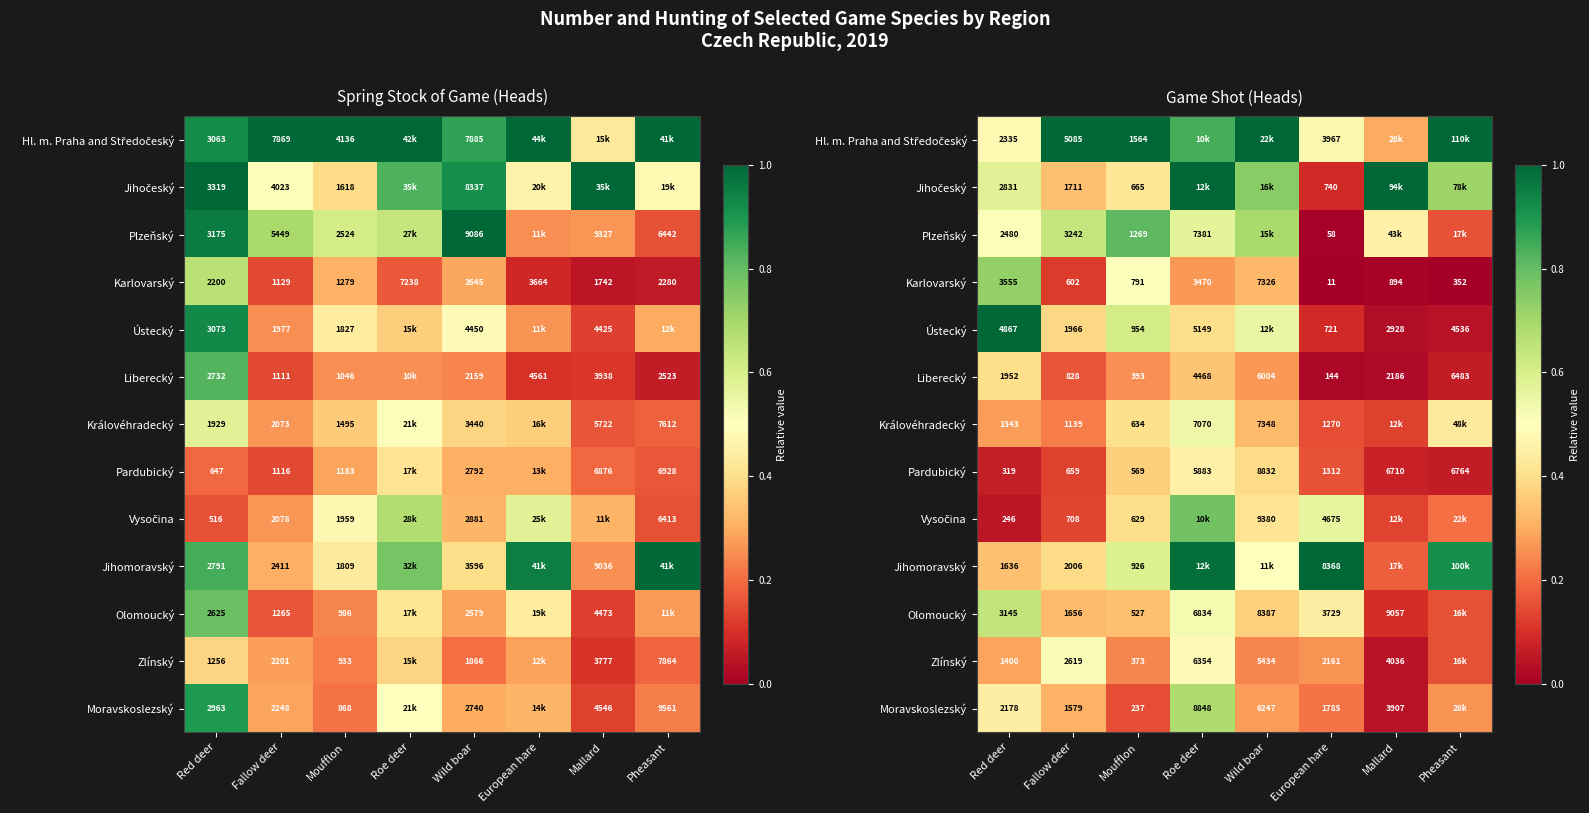

Count the number of categories in the chart.

8